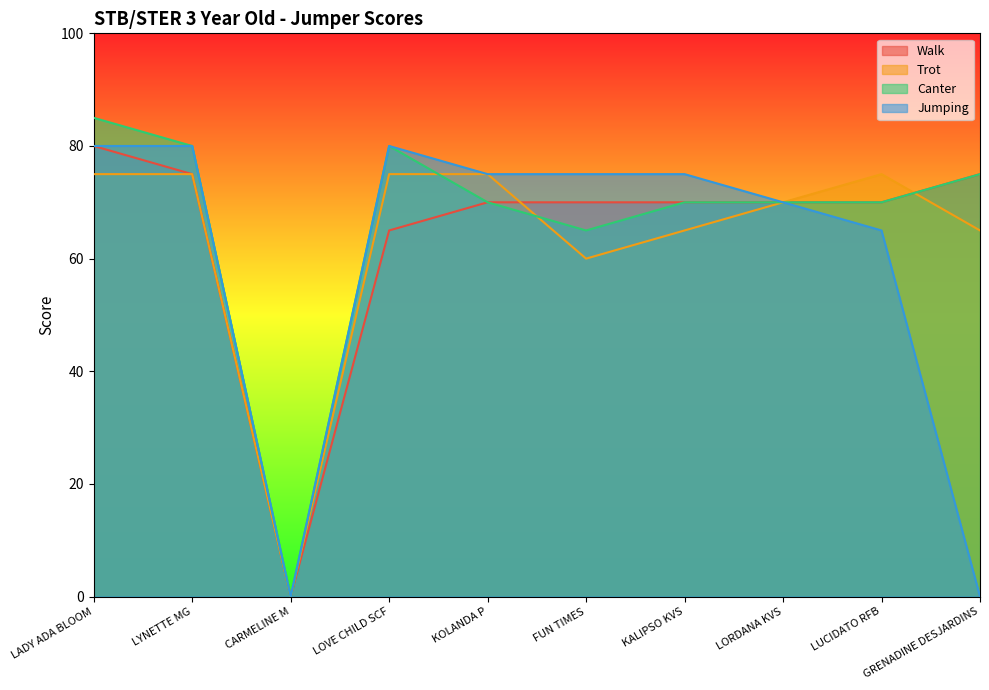

True or false: Walk has a value of 65 at LOVE CHILD SCF.

True